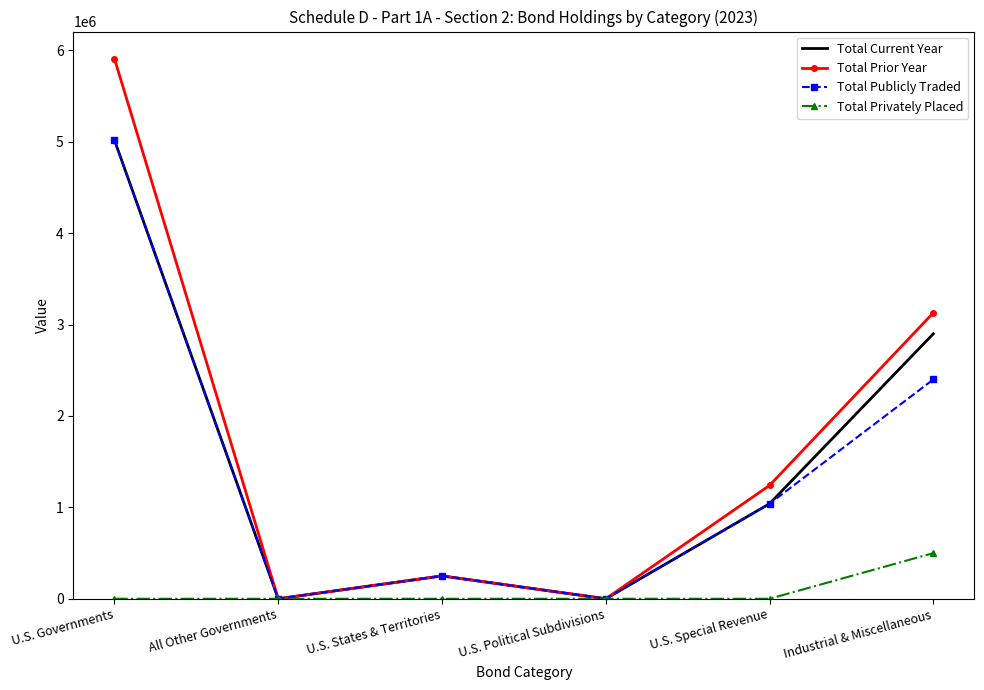

Between U.S. Governments and All Other Governments, which series saw the biggest shift?

Total Prior Year